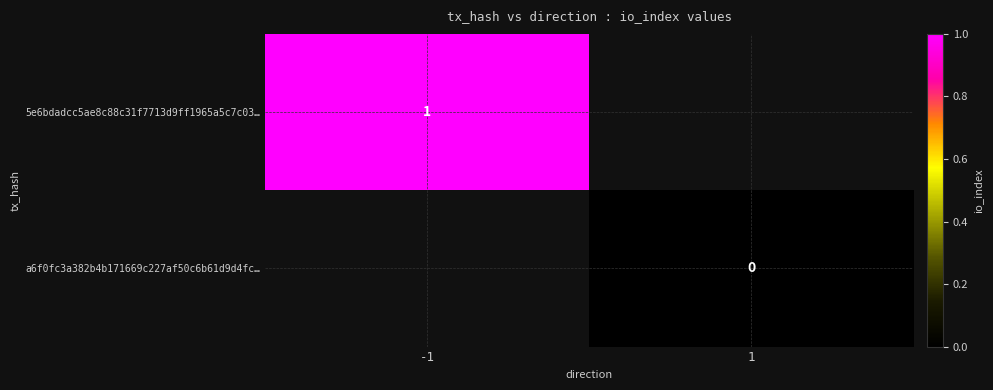

Is the value of 5e6bdadcc5ae8c88c31f7713d9ff1965a5c7c03… at -1 greater than the value of a6f0fc3a382b4b171669c227af50c6b61d9d4fc… at 1?

Yes